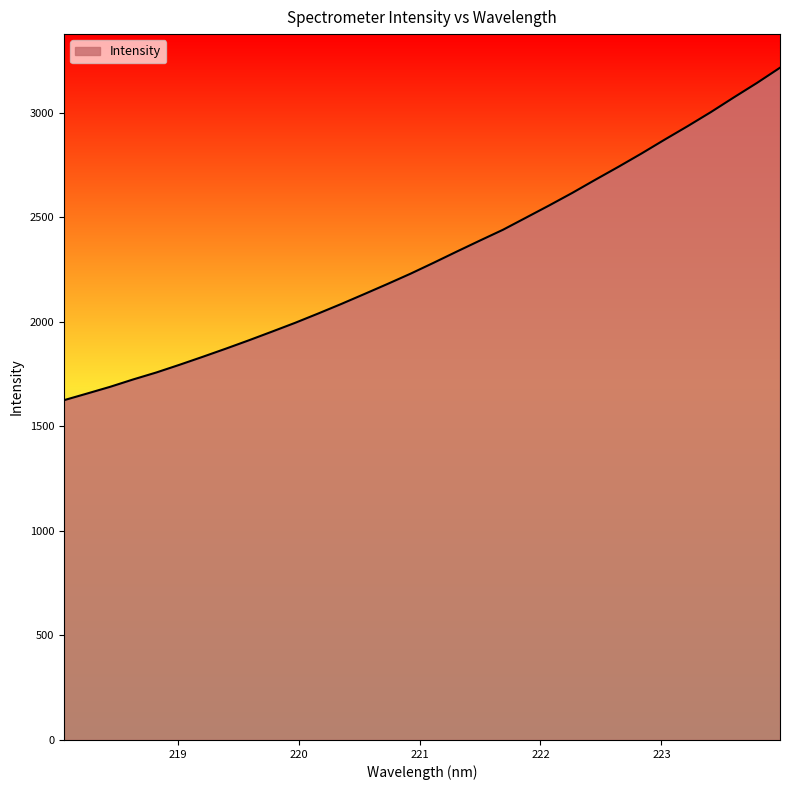

What is the smallest value displayed?

1625.6